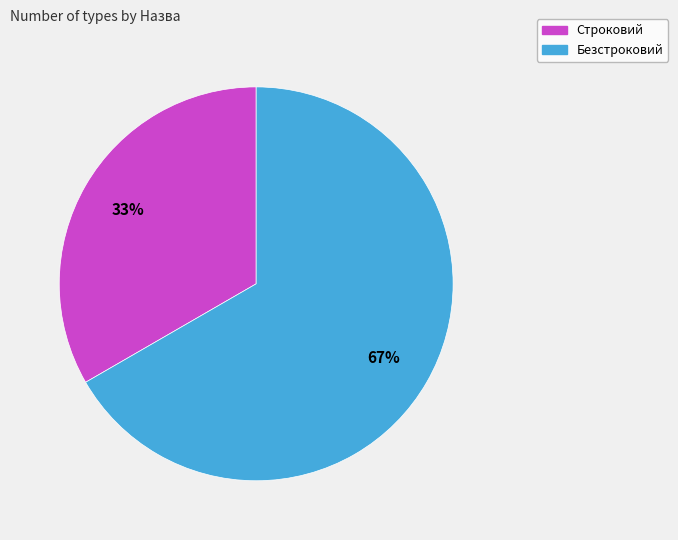

To the nearest percent, what percentage of the pie is Безстроковий?

67%